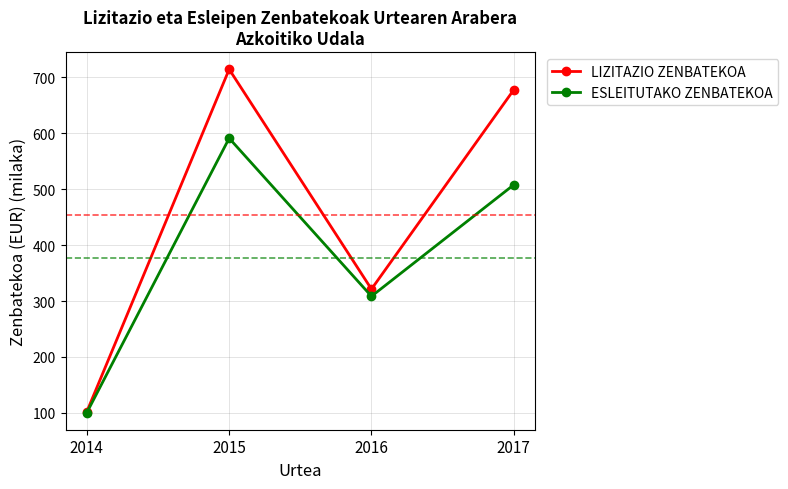

At which label is ESLEITUTAKO ZENBATEKOA closest to 345?

2016